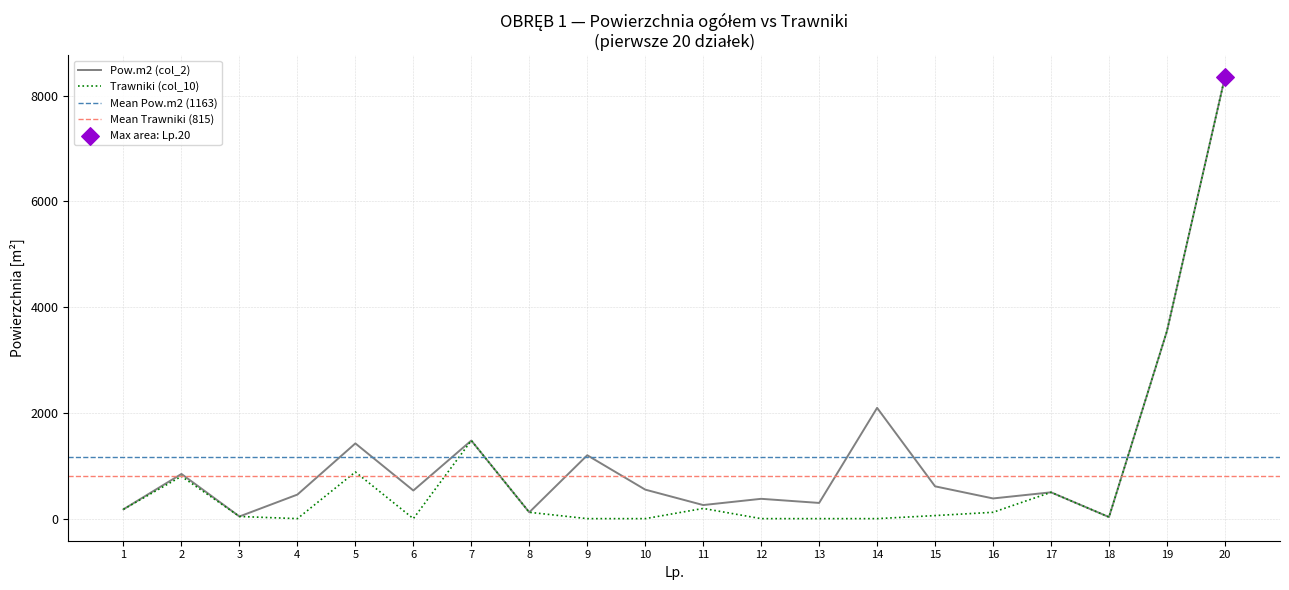

Which series has the widest spread of Y values?

Trawniki (col_10)